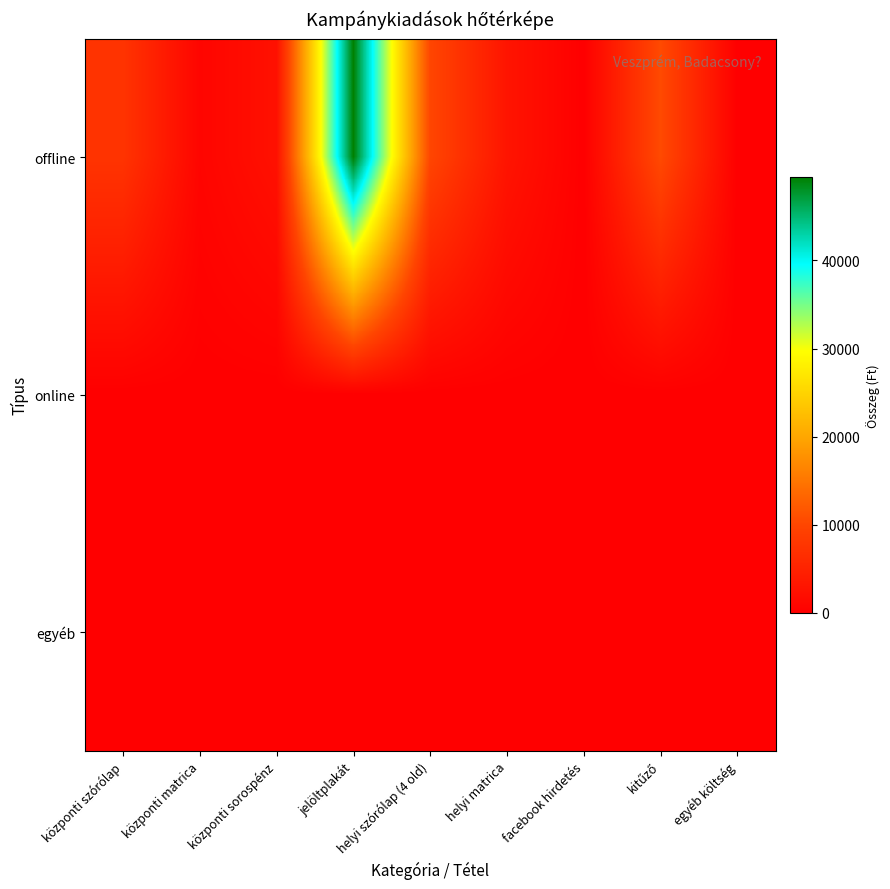

At how many categories does at least one series exceed 25845?

1